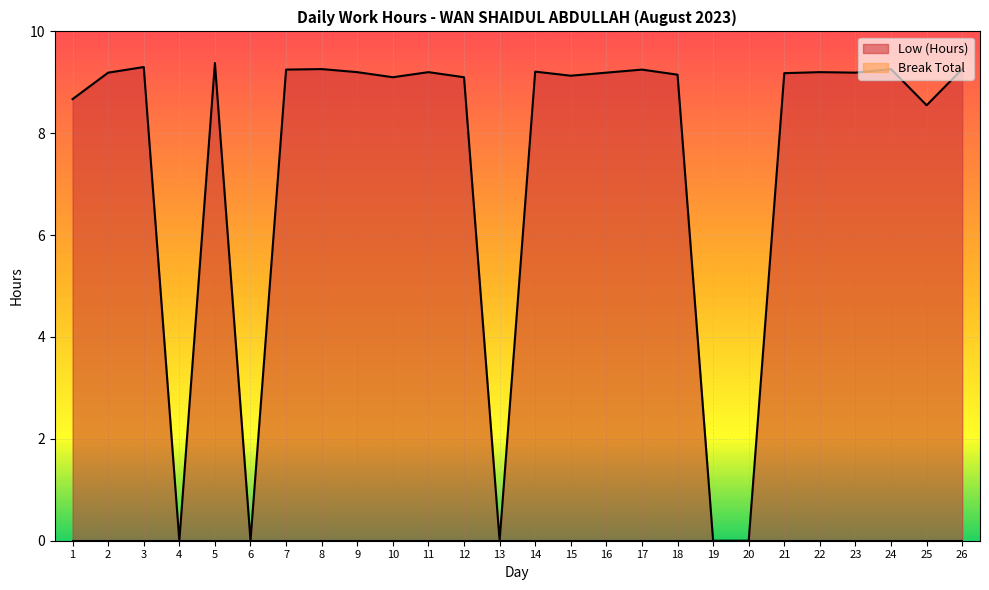

Where is the first local maximum?

3